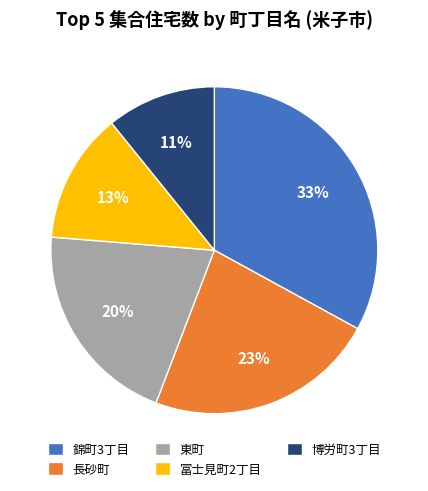

True or false: 錦町3丁目 accounts for 33% of the total.

True